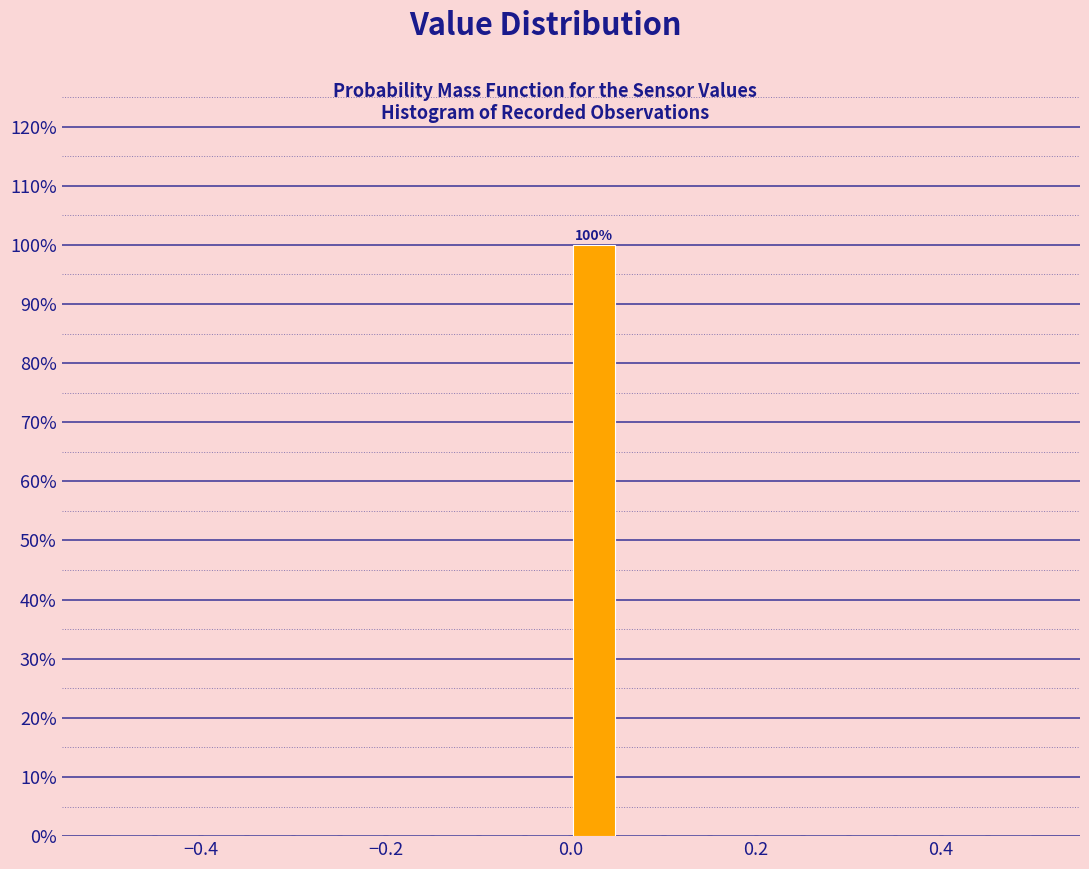

Read against the x-axis, roughly where is the centre of the tallest bar?

0.02